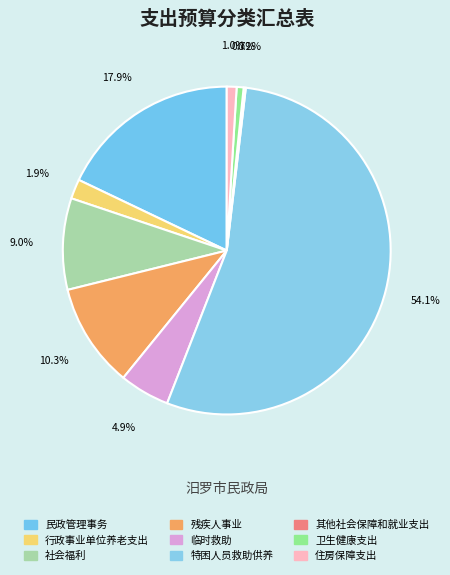

Does any single category account for the majority?

Yes